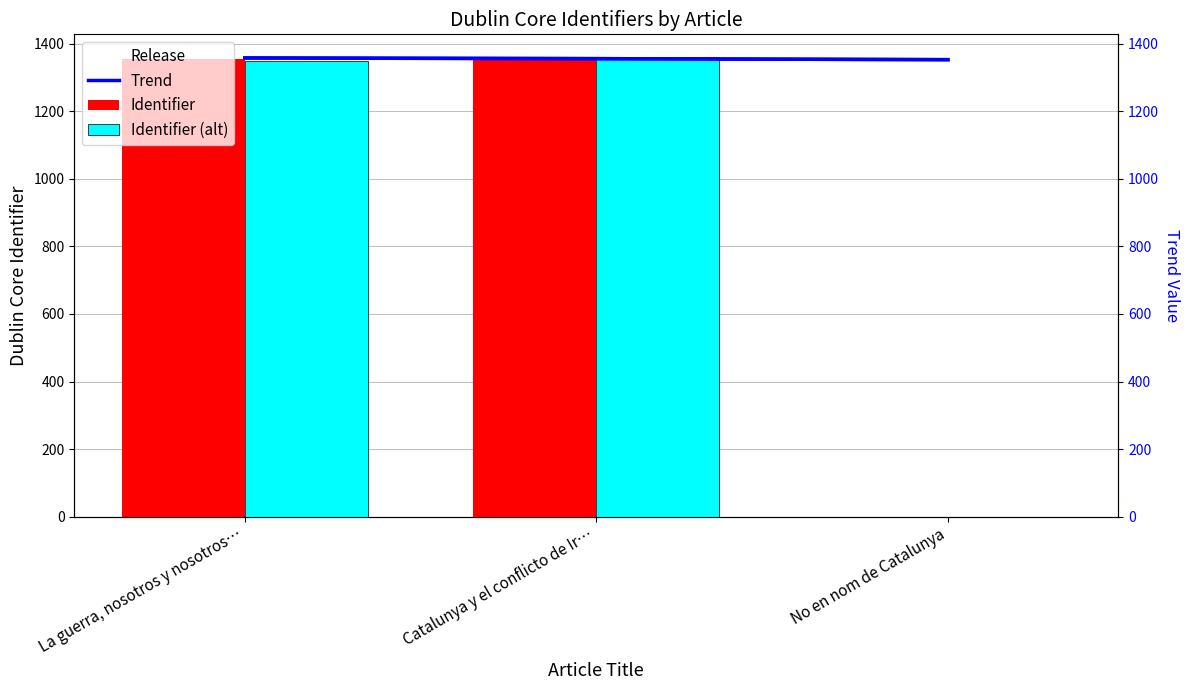

What is the label of the 3rd bar from the left?

No en nom de Catalunya